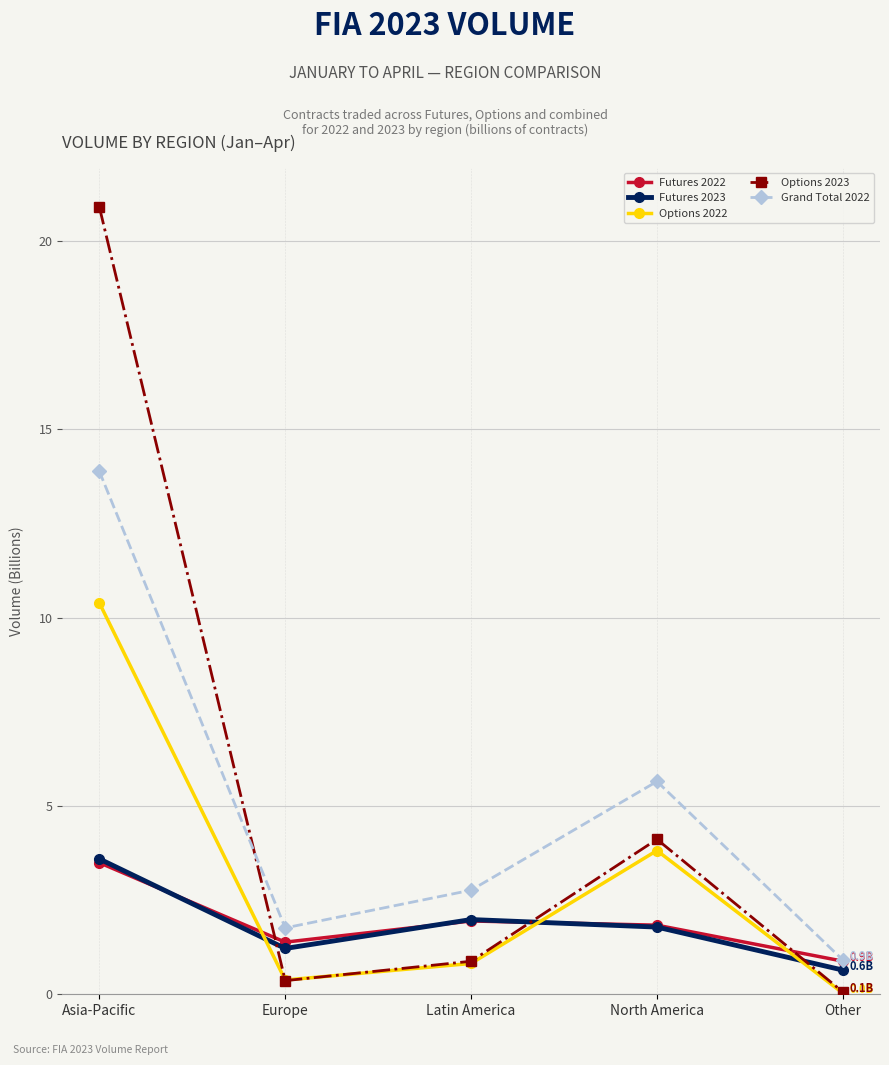

What is the sum of all Futures 2023 values?

9.2